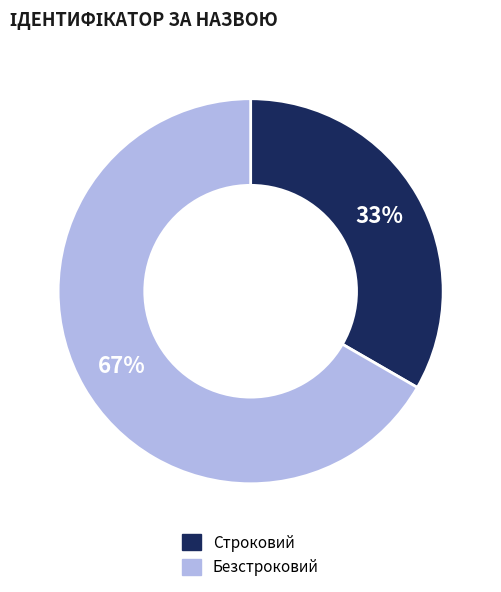

Is there a majority slice in this chart?

Yes